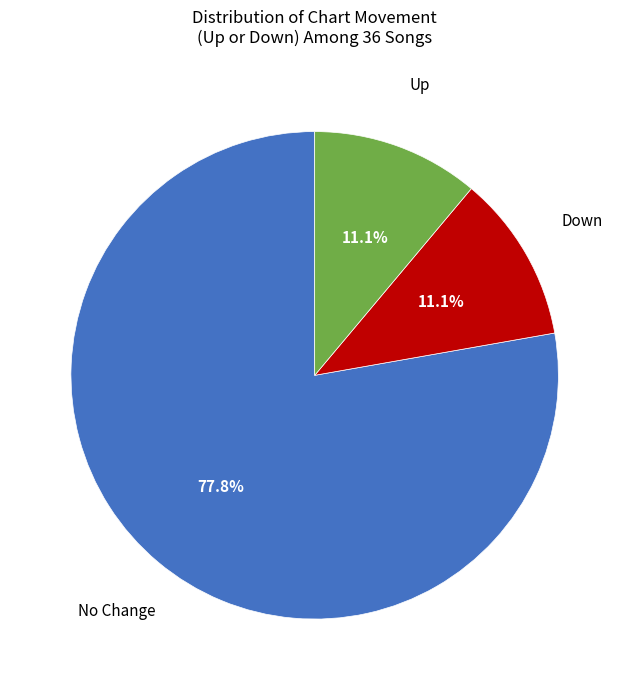

Is there any slice that represents more than half of the pie?

Yes